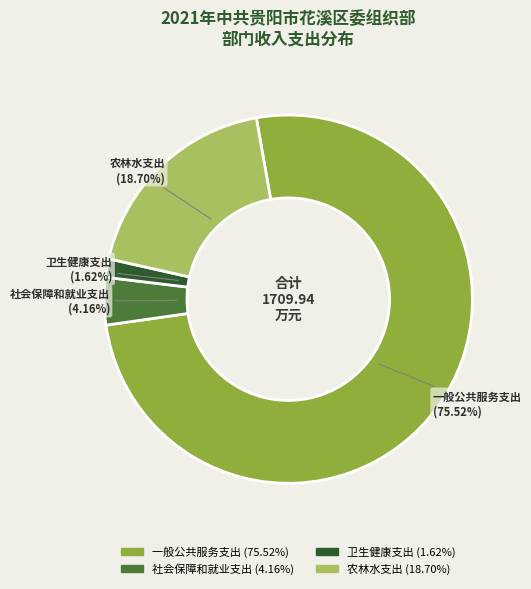

What percentage is NOT represented by 社会保障和就业支出?

95.8%